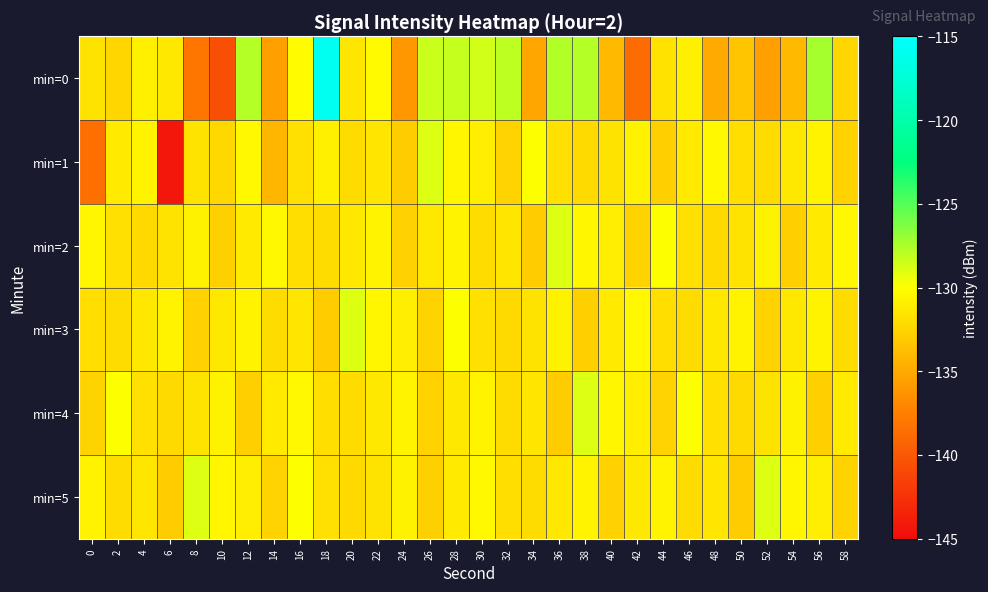

Which series has the widest spread of values?

min=0